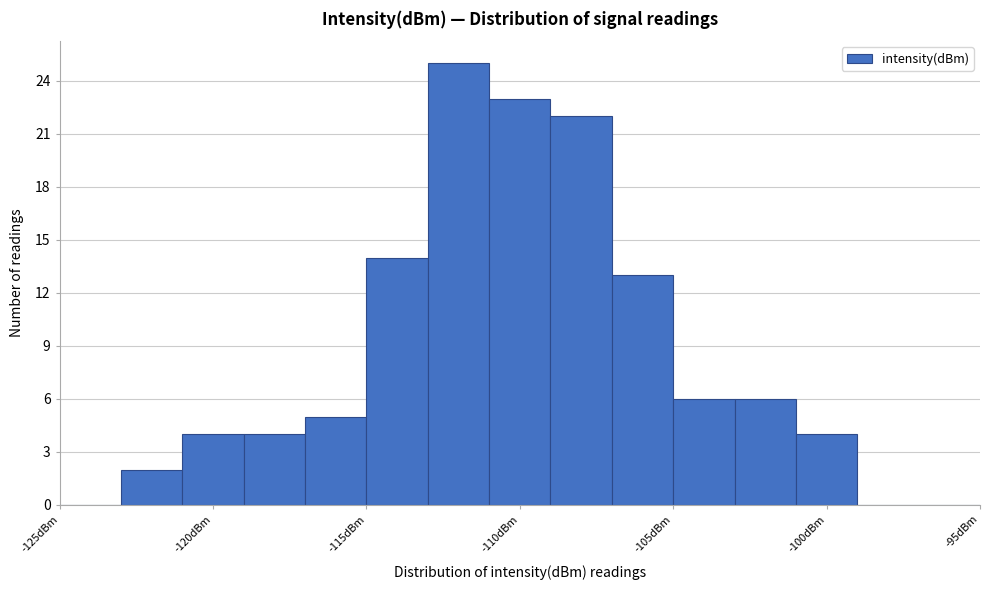

What is the height of the bar covering -101 to -99 on the x-axis? The values are not printed on the chart, so give them approximately, as read against the axis.

4